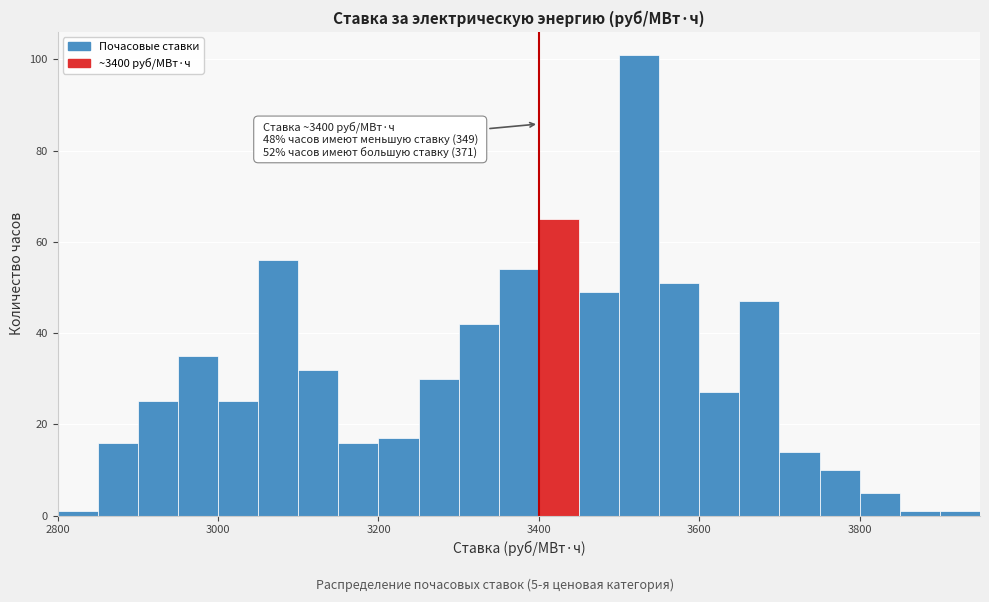

Read against the x-axis, roughly where is the centre of the tallest bar?

3520